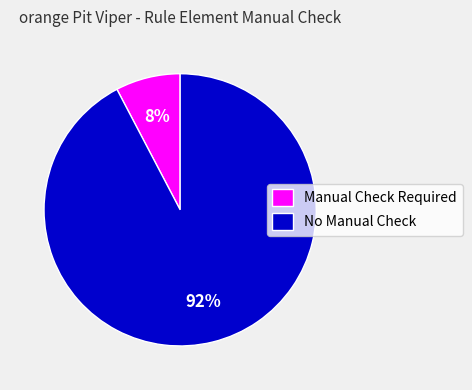

Which category accounts for the majority?

No Manual Check